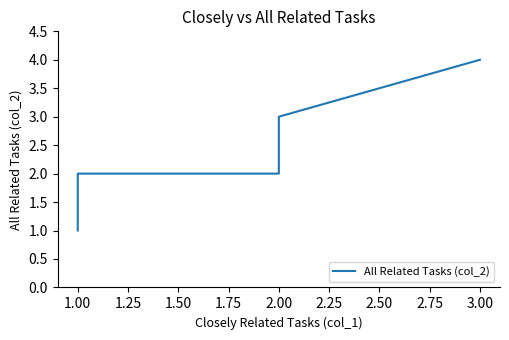

Does the chart display data point markers on the line(s)?

No